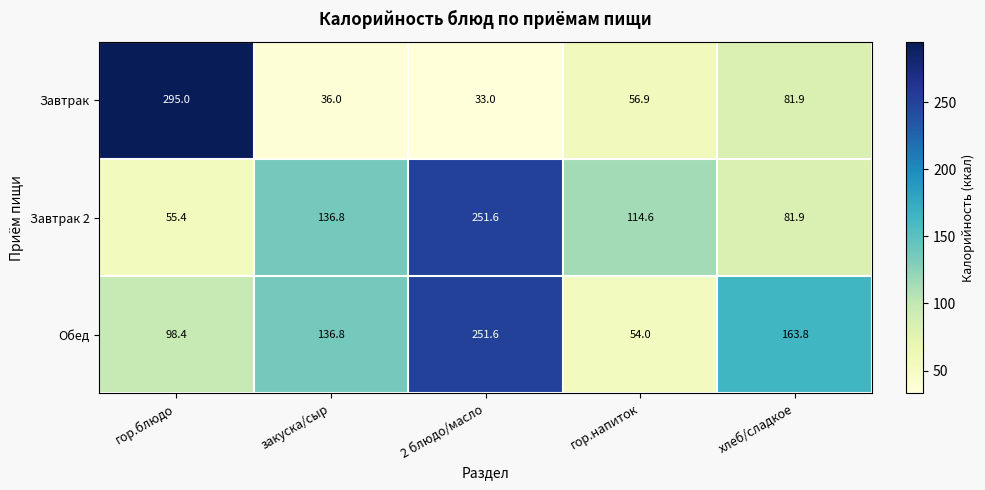

Rank the categories by Завтрак 2 value from lowest to highest.

гор.блюдо, хлеб/сладкое, гор.напиток, закуска/сыр, 2 блюдо/масло